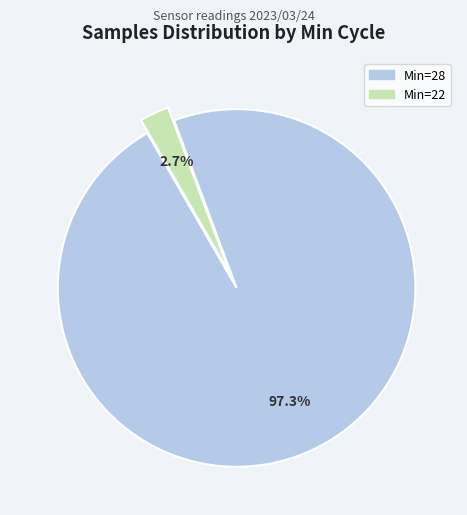

Rank the categories by value from lowest to highest.

Min=22, Min=28